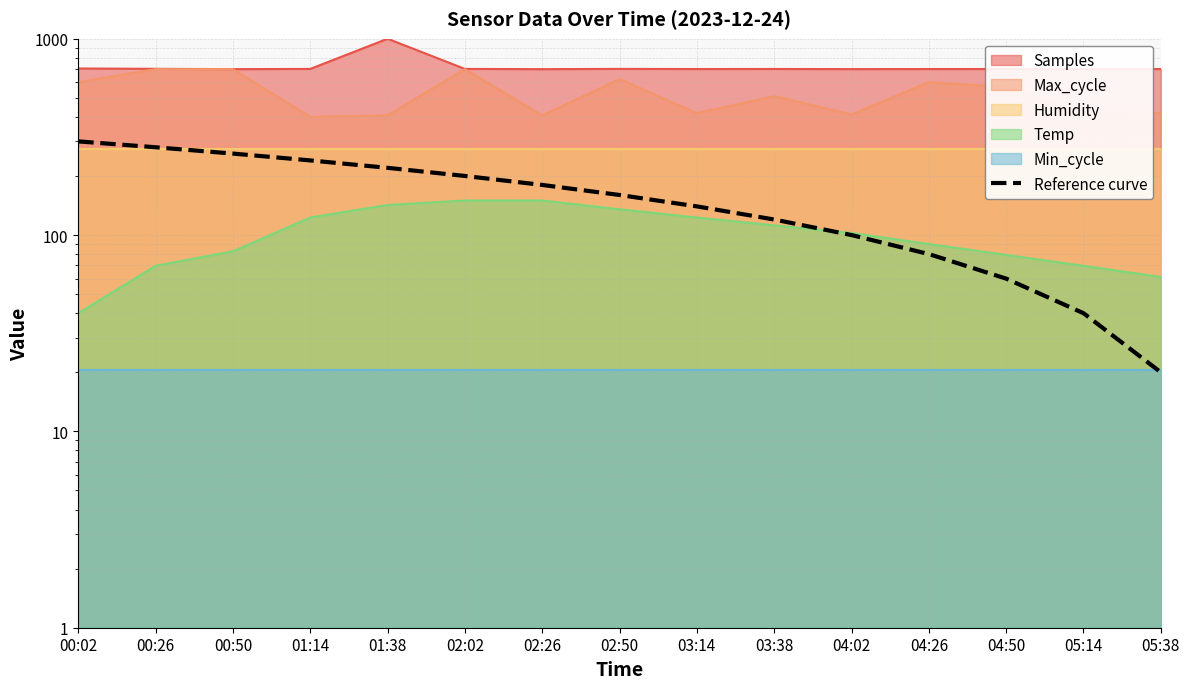

What is the label of the 3rd point from the left?

00:50